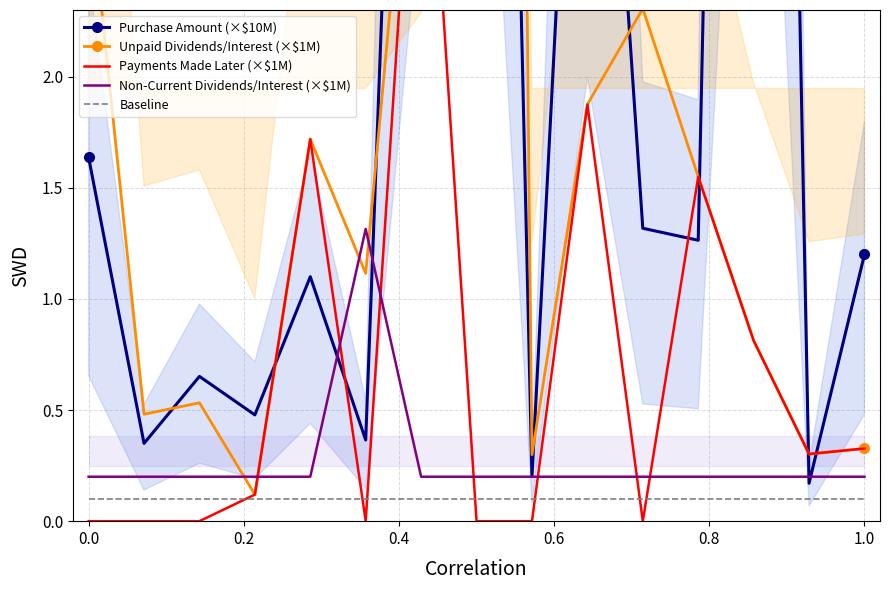

True or false: Baseline has a value of 0.1 at 0.0.

True